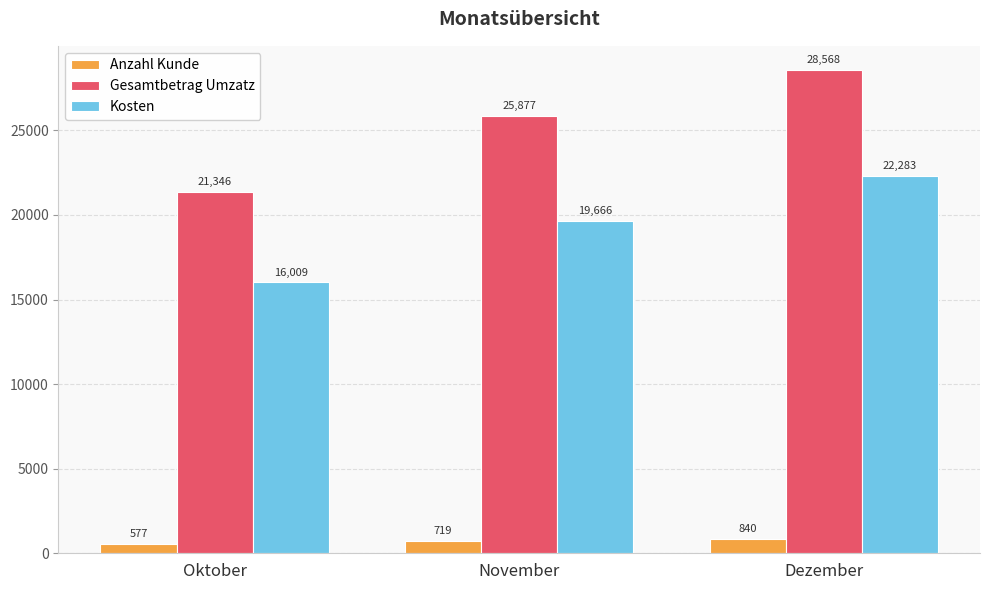

Count the number of data series in this chart.

3